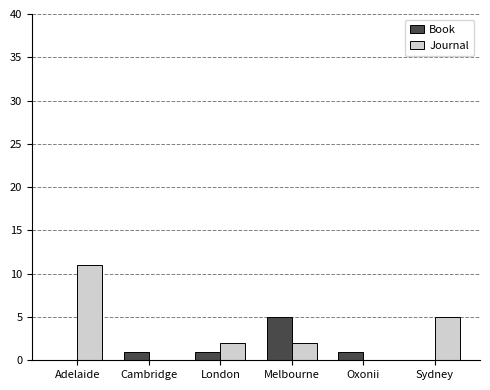

Between Adelaide and London, which series saw the biggest shift?

Journal